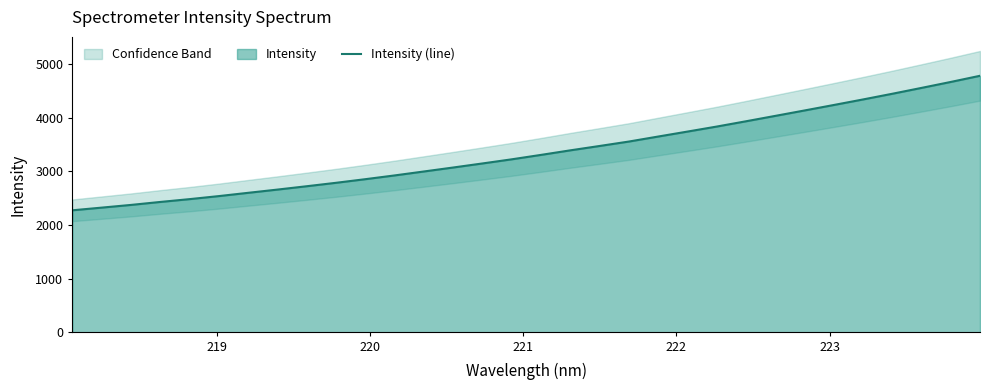

What is the minimum value for Intensity (line)?

2275.9